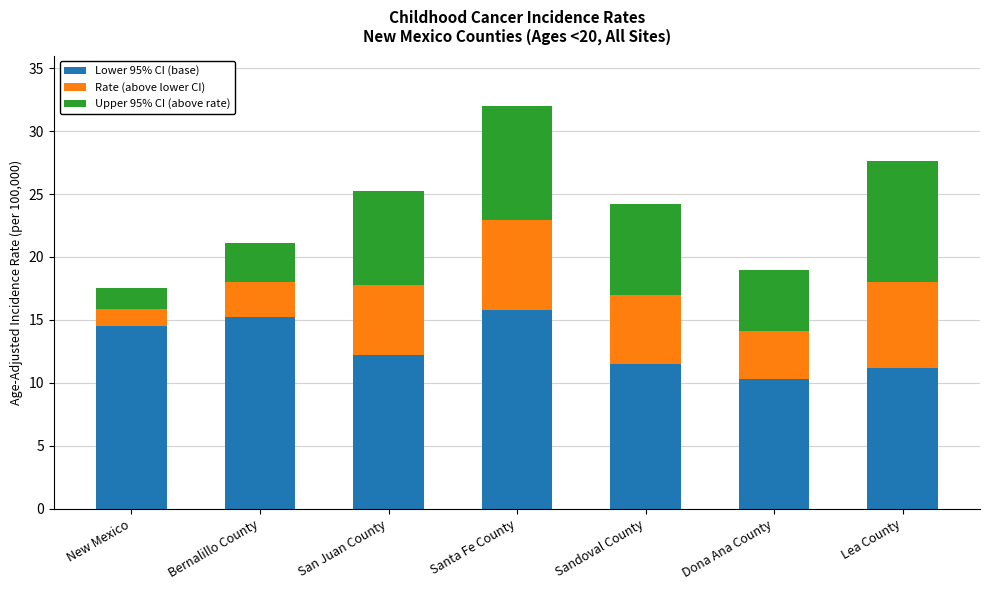

Reading left to right, list the values for the Lower 95% CI (base) series.

14.5	15.2	12.2	15.8	11.5	10.3	11.2